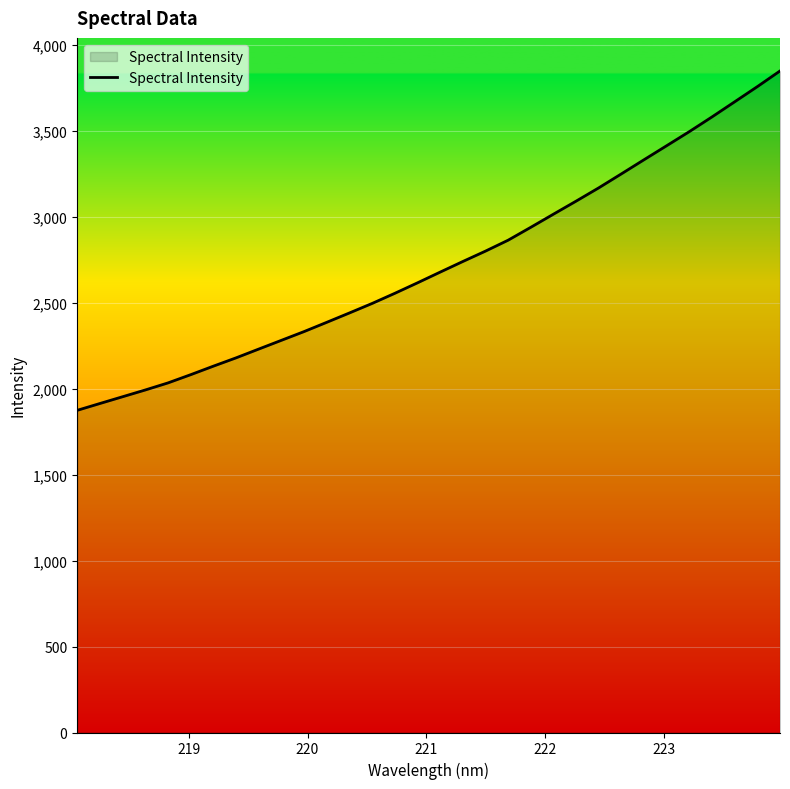

What is the sum of all values?

87109.4